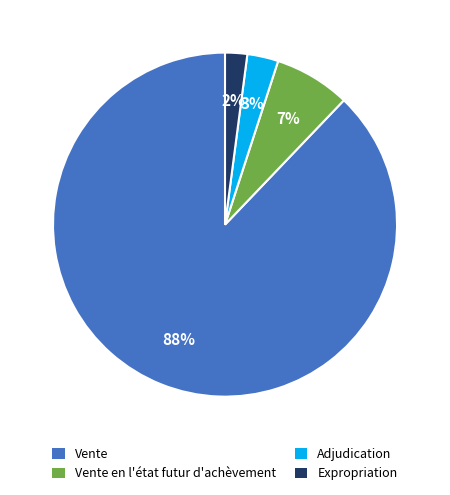

To the nearest percent, what percentage of the pie is Vente?

88%